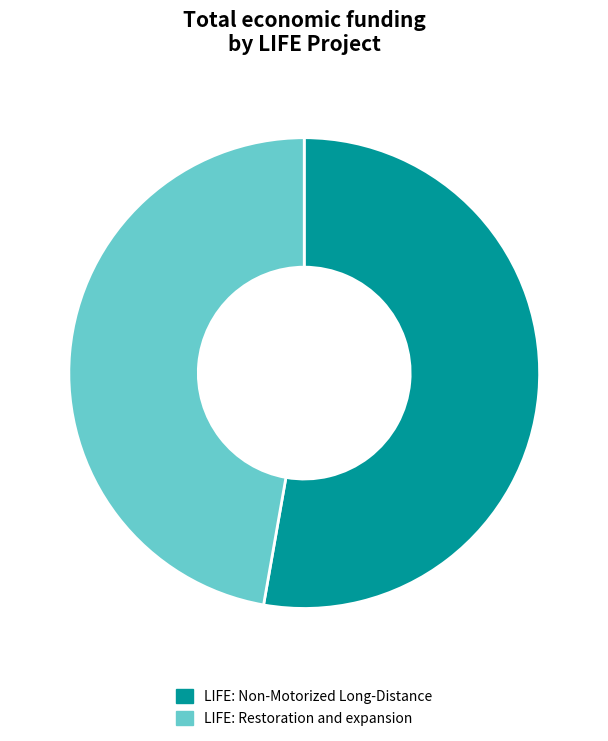

Is there any slice that represents more than half of the pie?

Yes